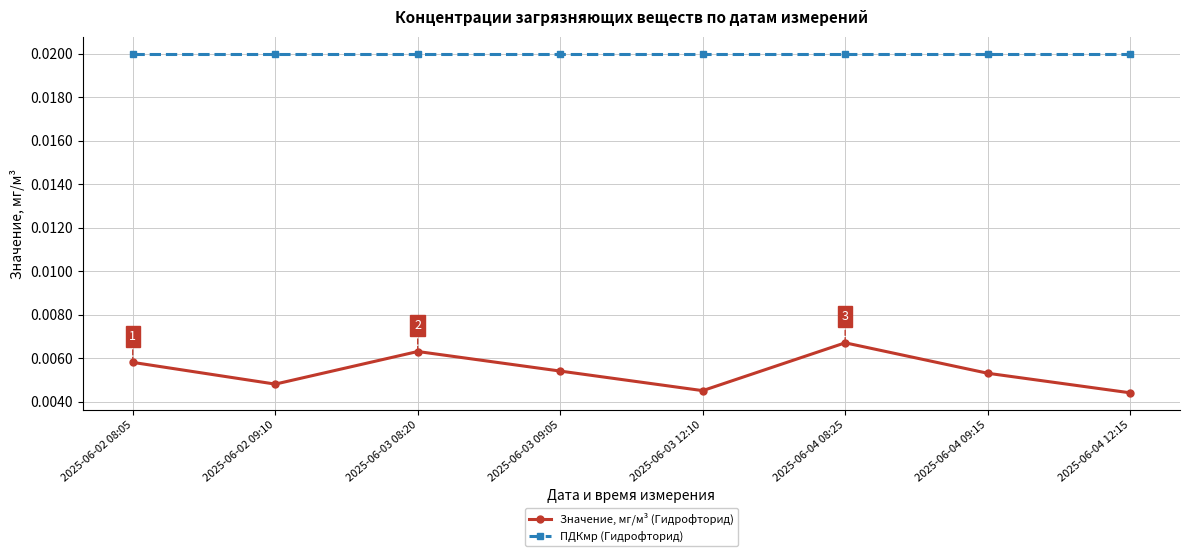

In Значение, мг/м³ (Гидрофторид), how many points are lower than both neighbors (excluding endpoints)?

2